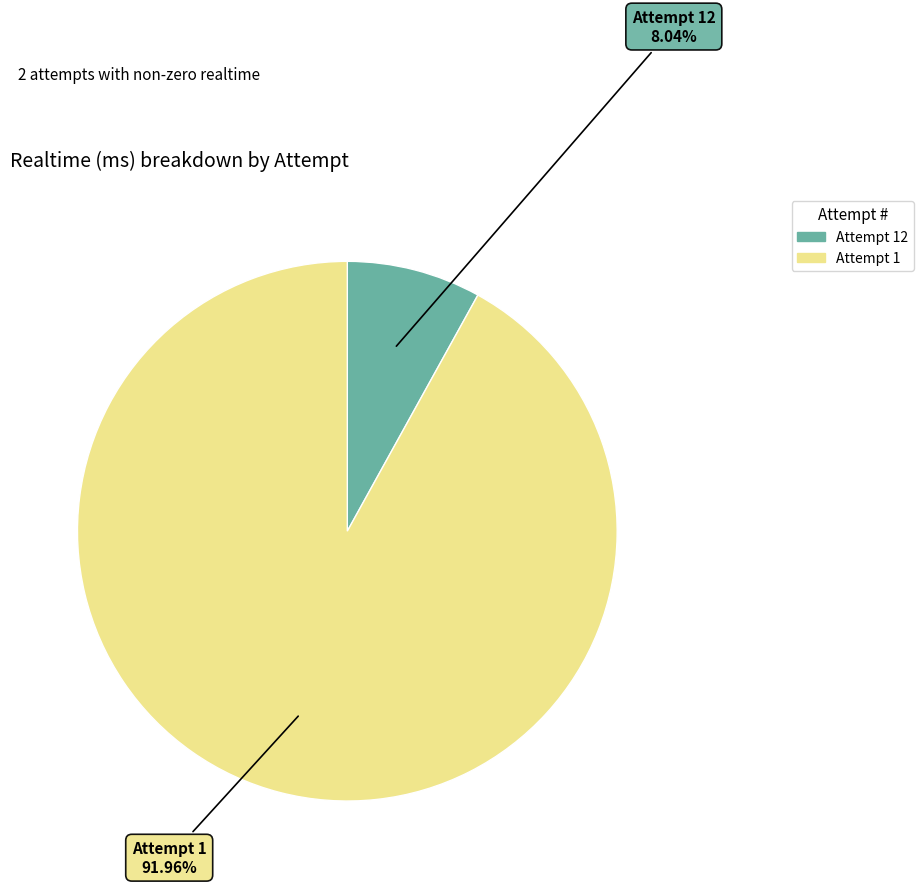

Is there a majority slice in this chart?

Yes